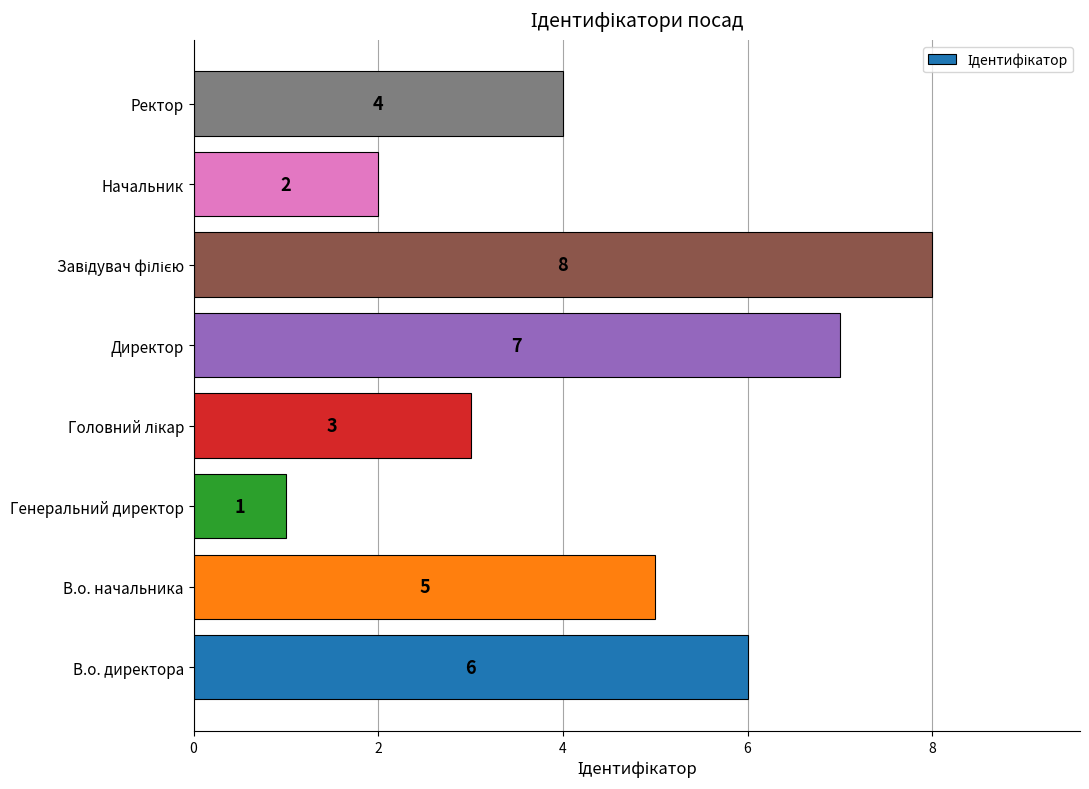

What is the sum of all values?

36